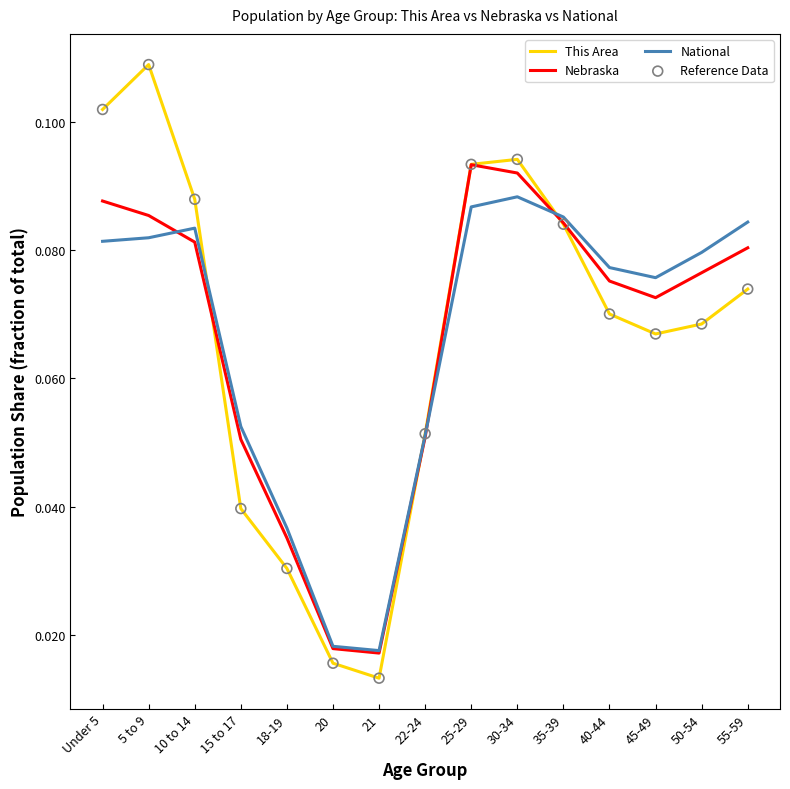

Which series has the widest spread of values?

This Area